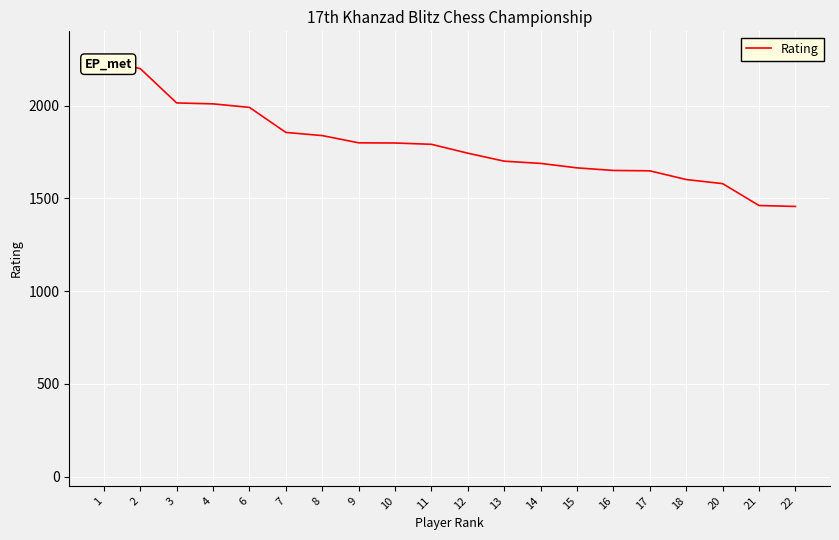

What is the average value?

1786